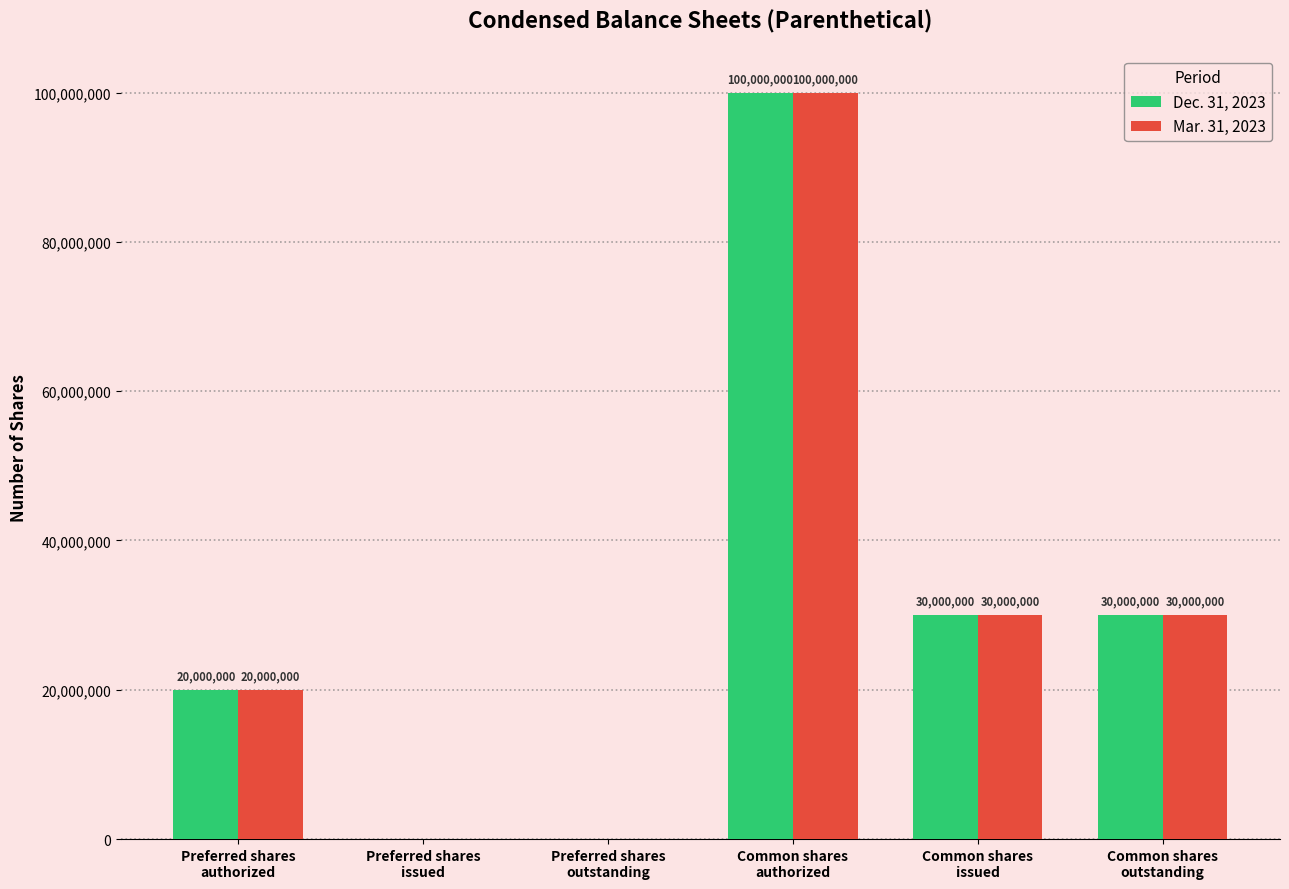

Reading left to right, list all the values displayed in this chart.

Dec. 31, 2023: 20000000	0	0	100000000	30000000	30000000
Mar. 31, 2023: 20000000	0	0	100000000	30000000	30000000